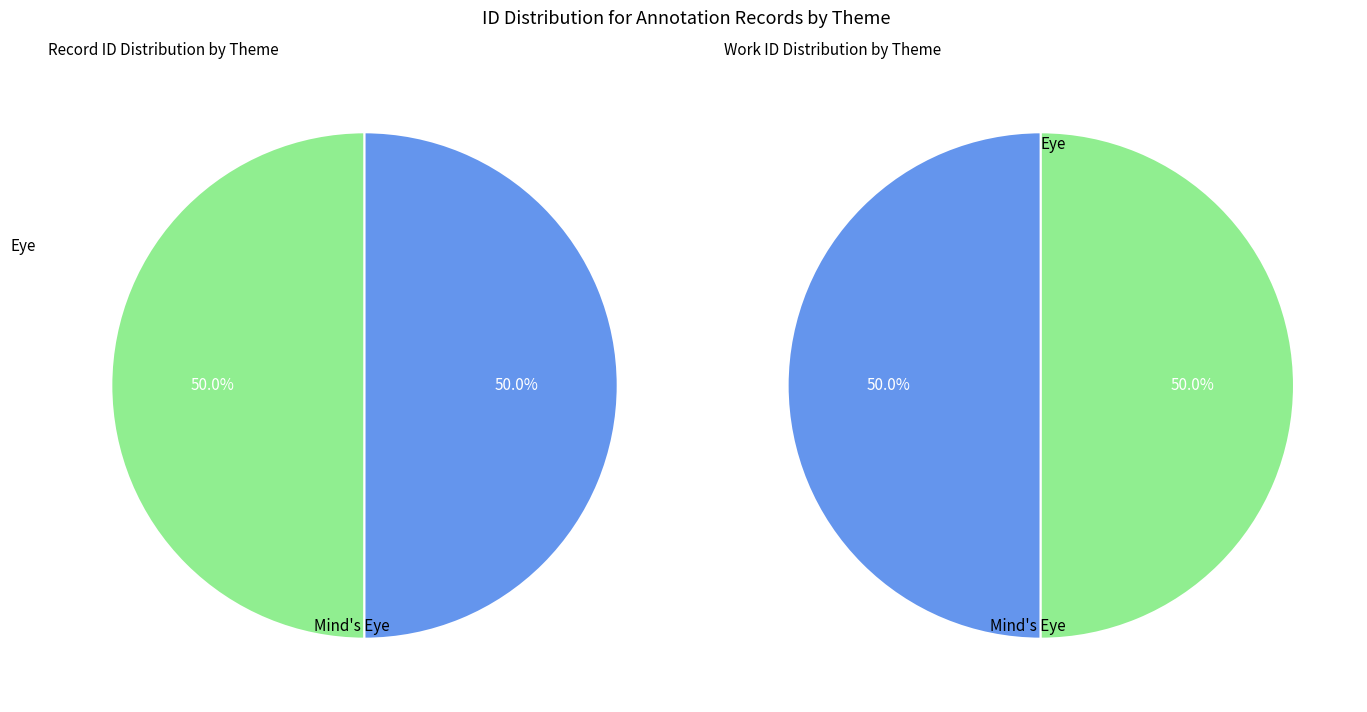

To the nearest percent, what portion does Eye represent?

50%